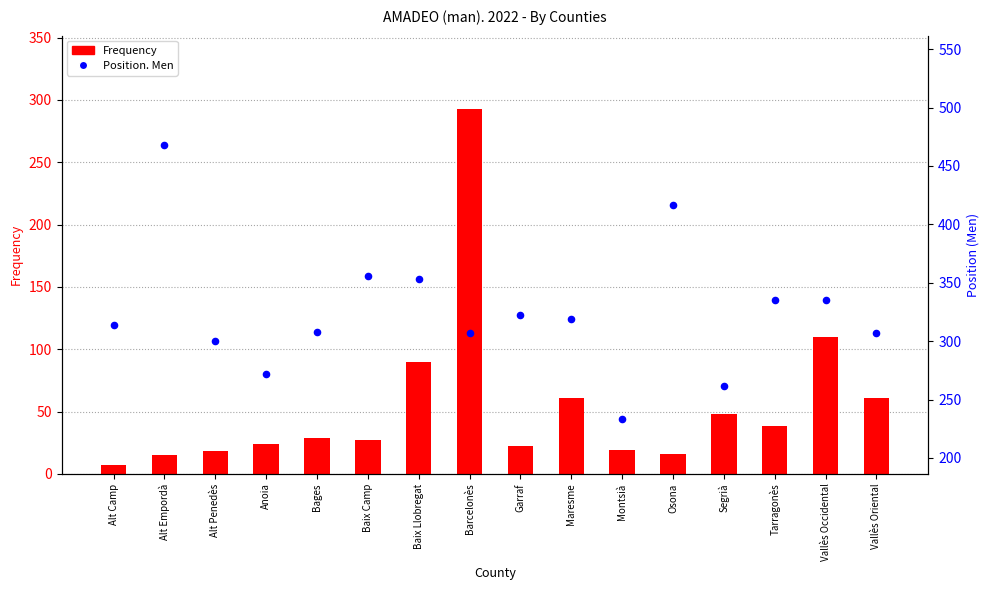

At which category is the sum across all series the highest?

Barcelonès